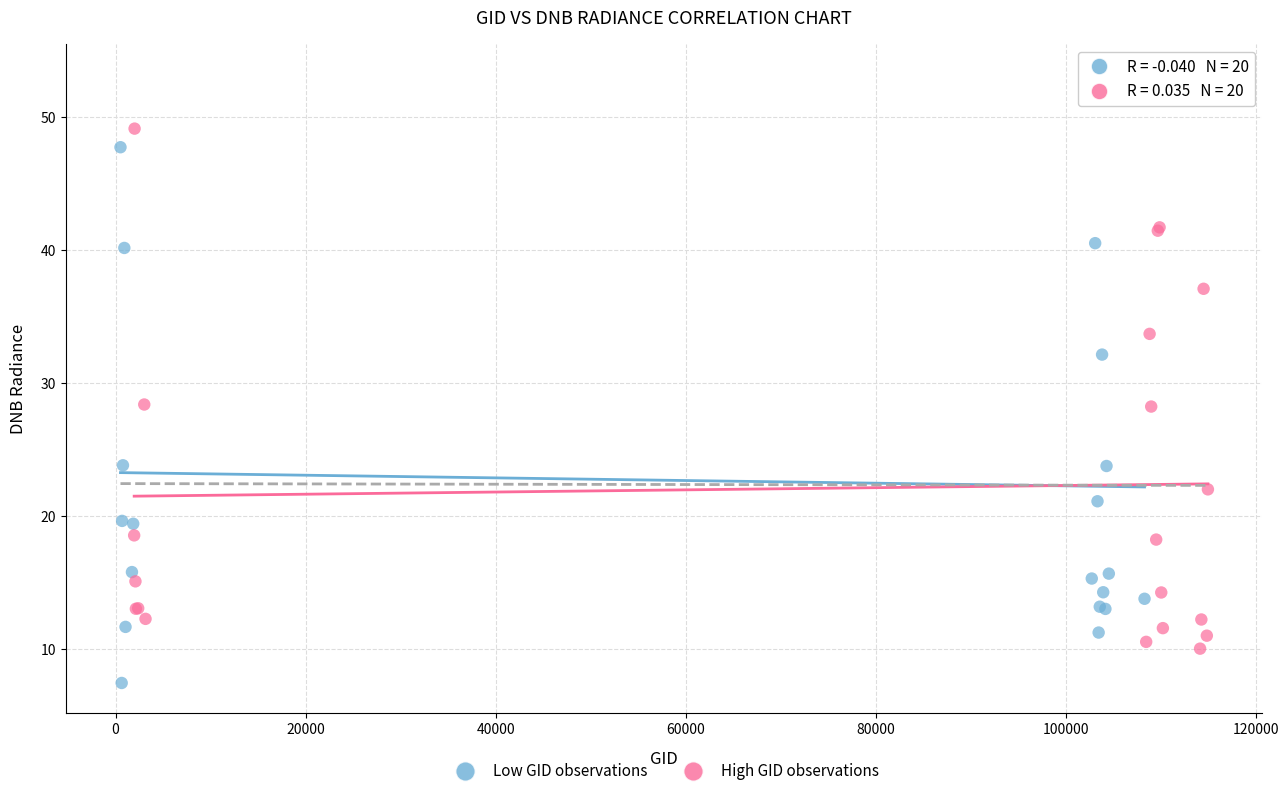

Which series has the widest spread of Y values?

Low GID observations